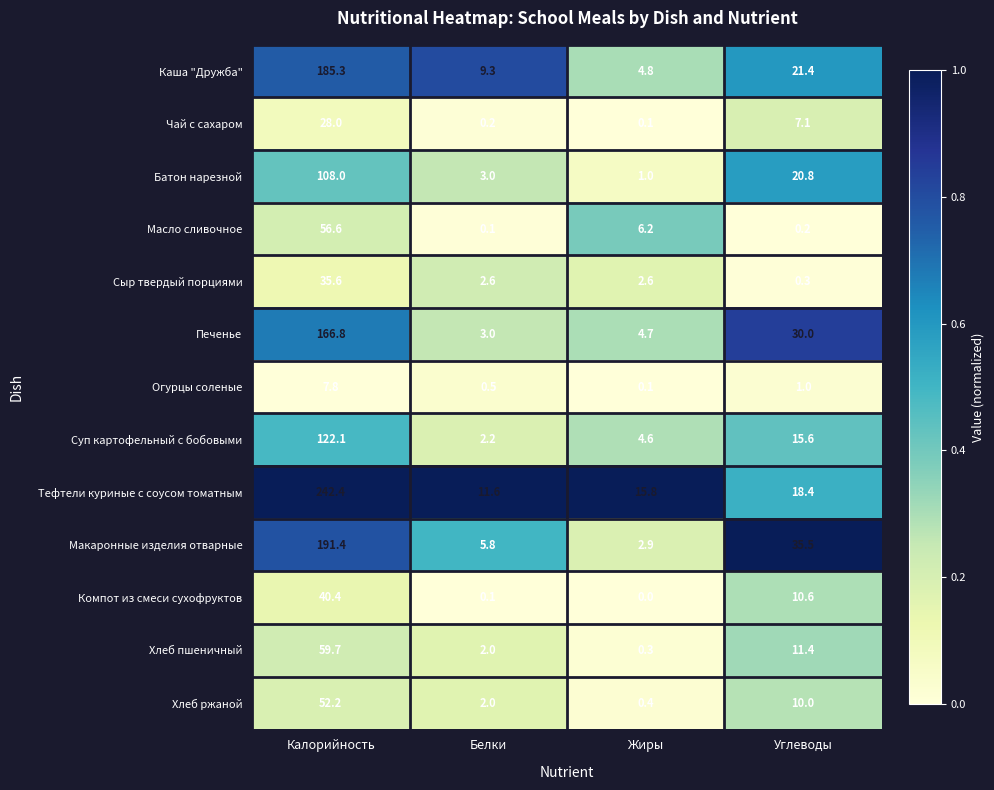

The Масло сливочное series shows 6.2 at Жиры. True or false?

True